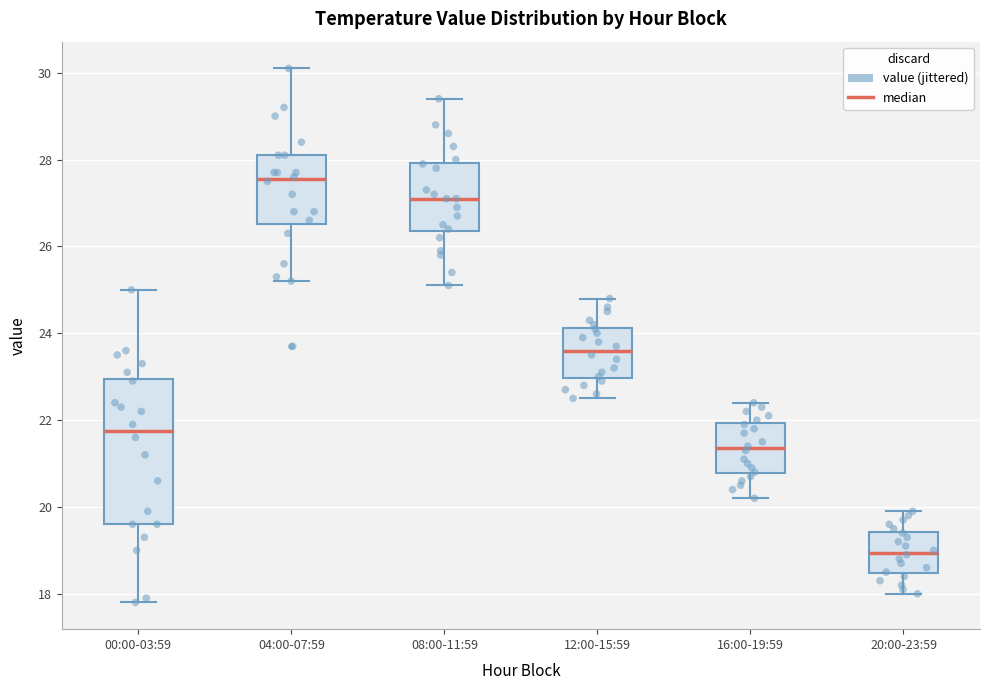

Which box is the tallest, from its lower edge to its upper edge?

00:00-03:59